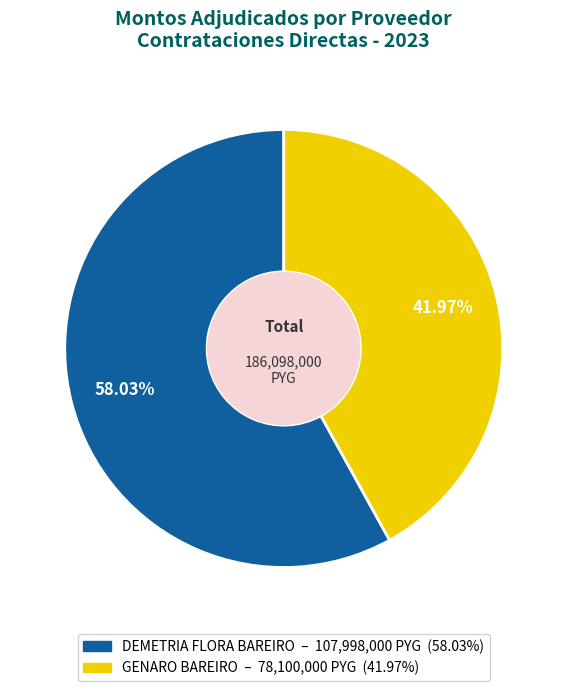

True or false: DEMETRIA FLORA BAREIRO accounts for 58% of the total.

True